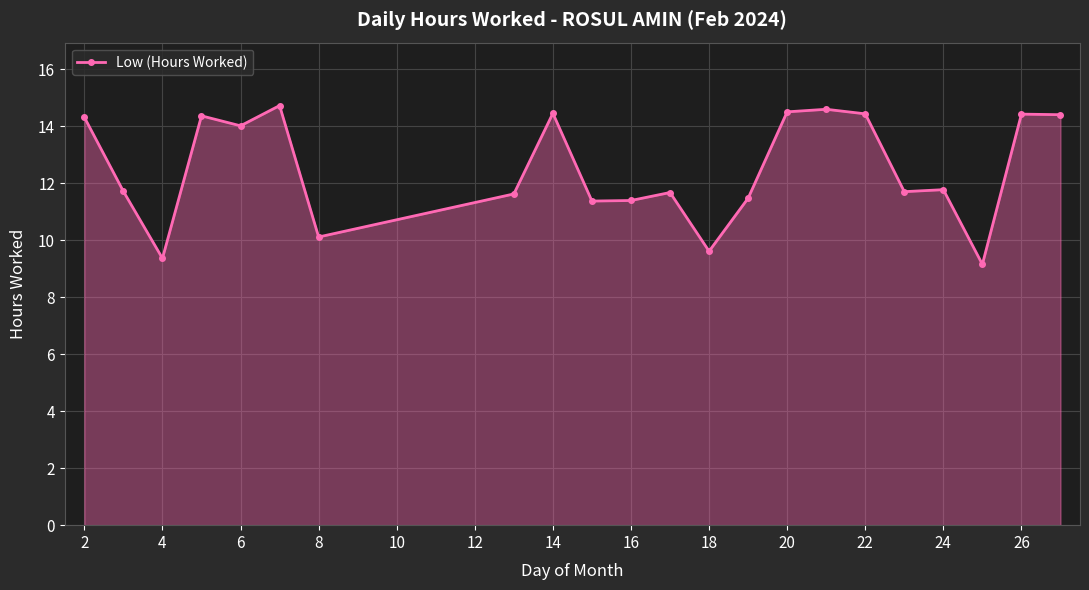

What is the average value?

12.5